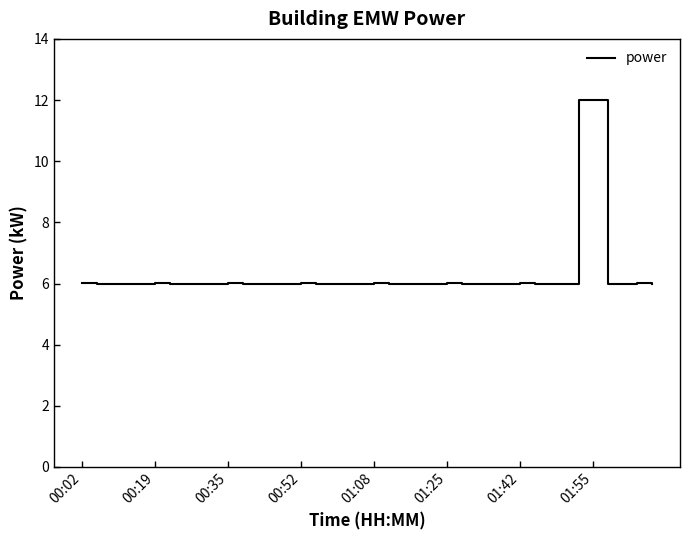

What is the minimum value shown in the chart?

6.0